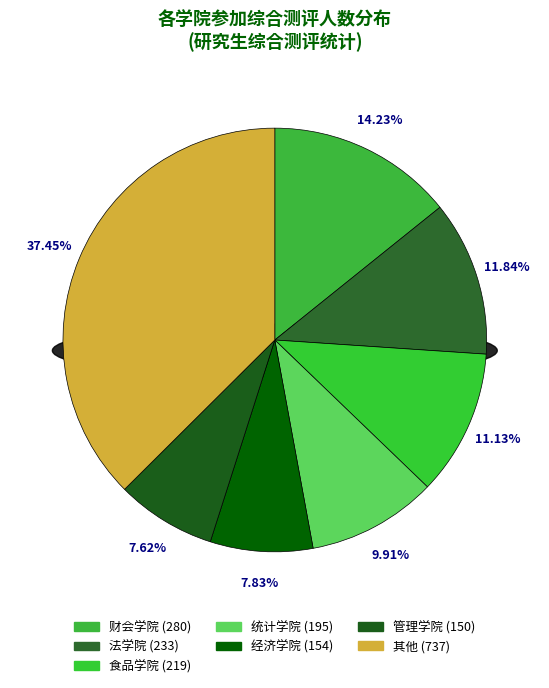

Is there a majority slice in this chart?

No